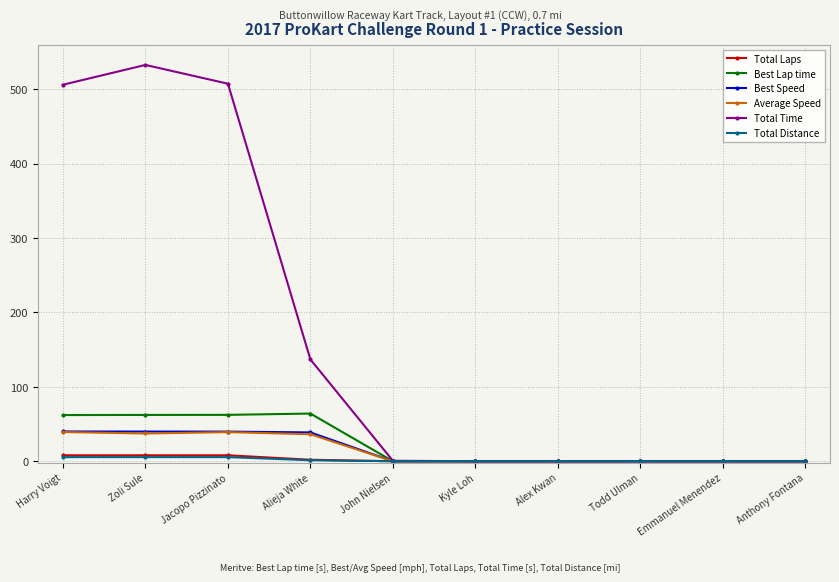

What value does the Total Time series have at Zoli Sule?

532.8